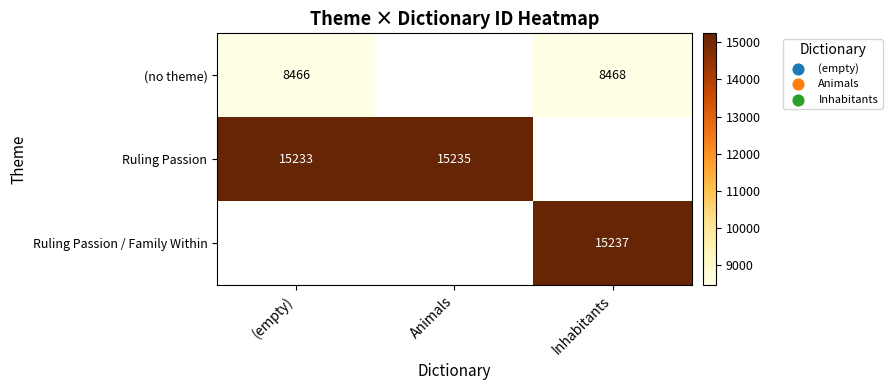

What is the minimum value shown in the chart?

8466.0